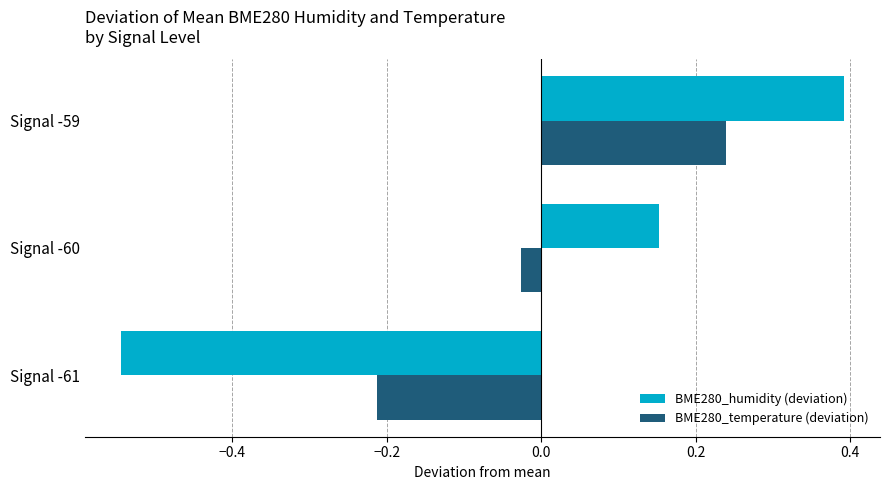

Which category has the lowest value across all series?

Signal -61